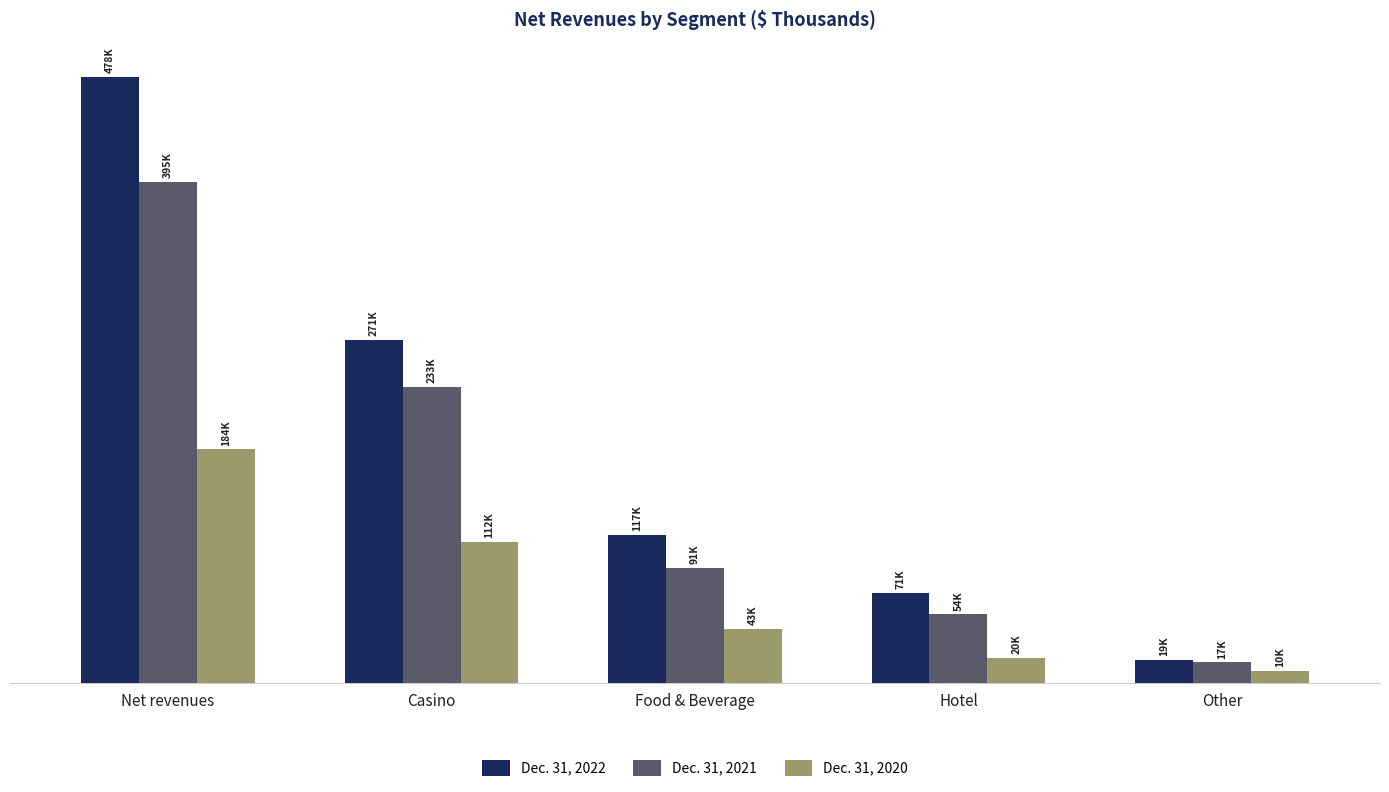

What are all the series names shown in the legend?

Dec. 31, 2022, Dec. 31, 2021, Dec. 31, 2020